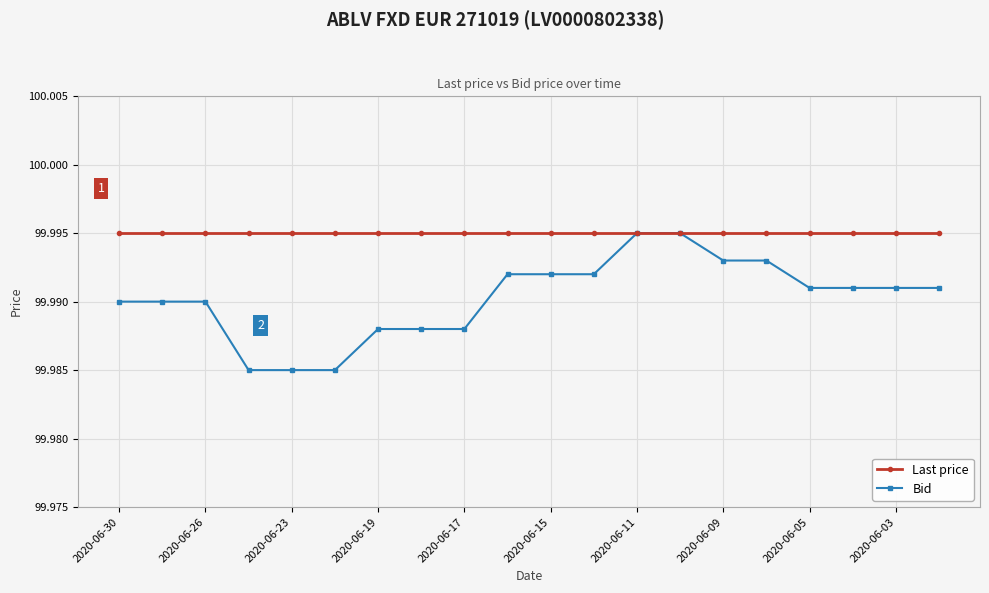

Which series has the widest spread of values?

Bid